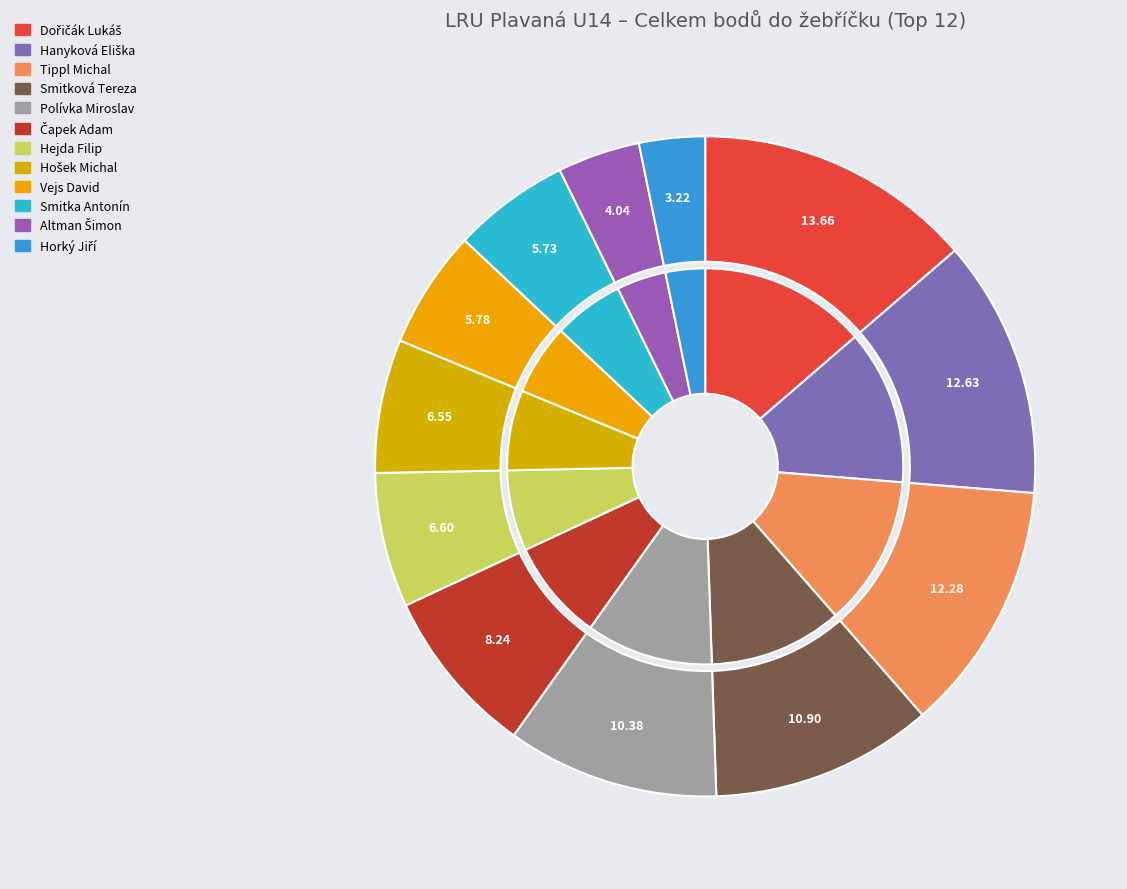

Count the number of slices in the pie.

12